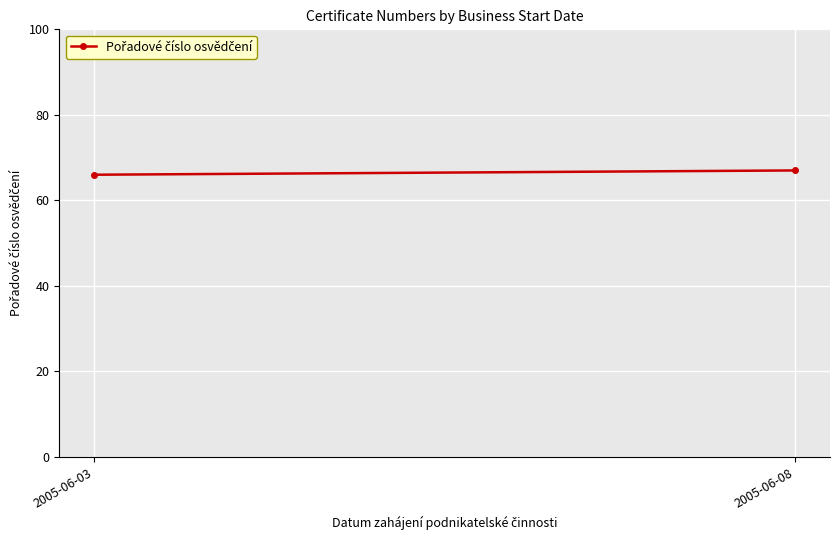

What is the approximate value at 2005-06-03?

66